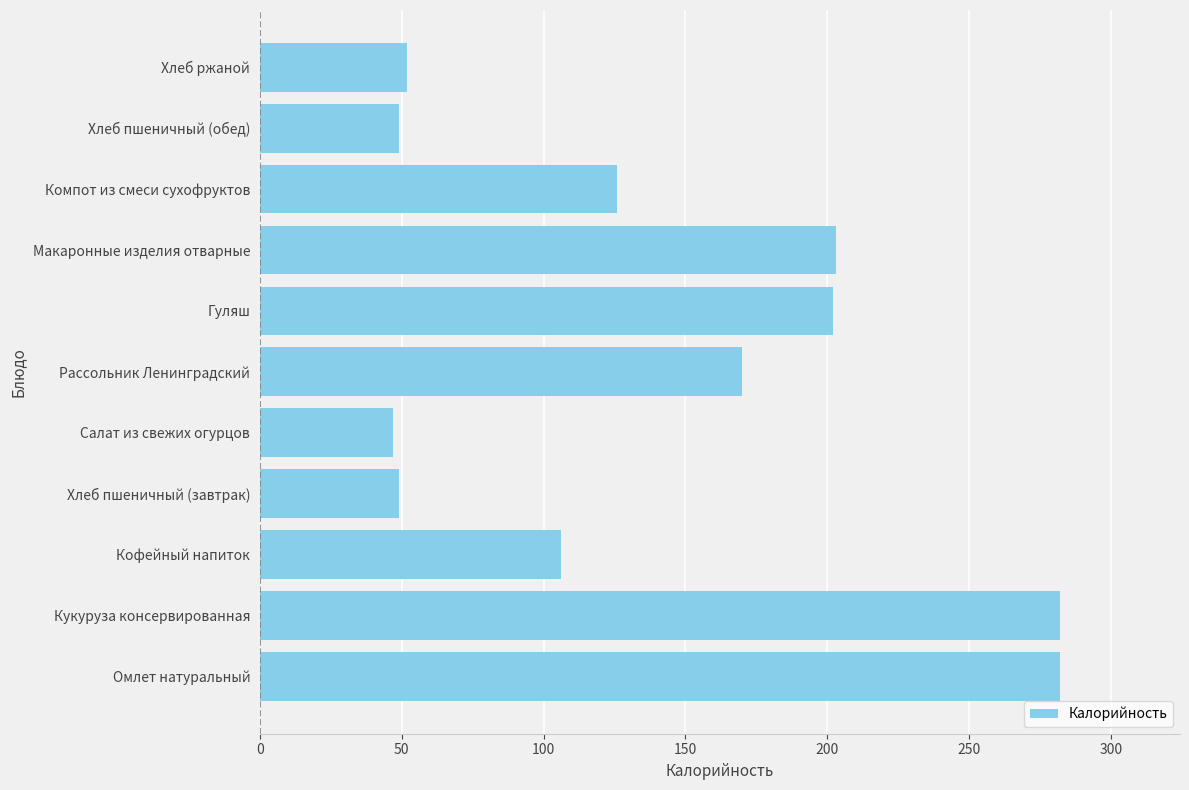

At which label is the value closest to 164?

Рассольник Ленинградский